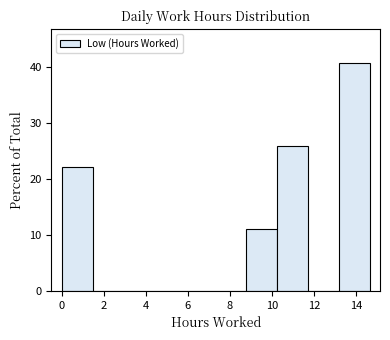

Reading left to right, list every bar in this chart as the range it spans on the x-axis followed by its height. Neither the bar edges nor the heights are printed on the chart, so give them approximately, as read against the axes.

0.0 to 1.4: 22
1.4 to 3.0: 0
3.0 to 4.4: 0
4.4 to 5.8: 0
5.8 to 7.4: 0
7.4 to 8.8: 0
8.8 to 10.2: 11
10.2 to 11.8: 26
11.8 to 13.2: 0
13.2 to 14.6: 41